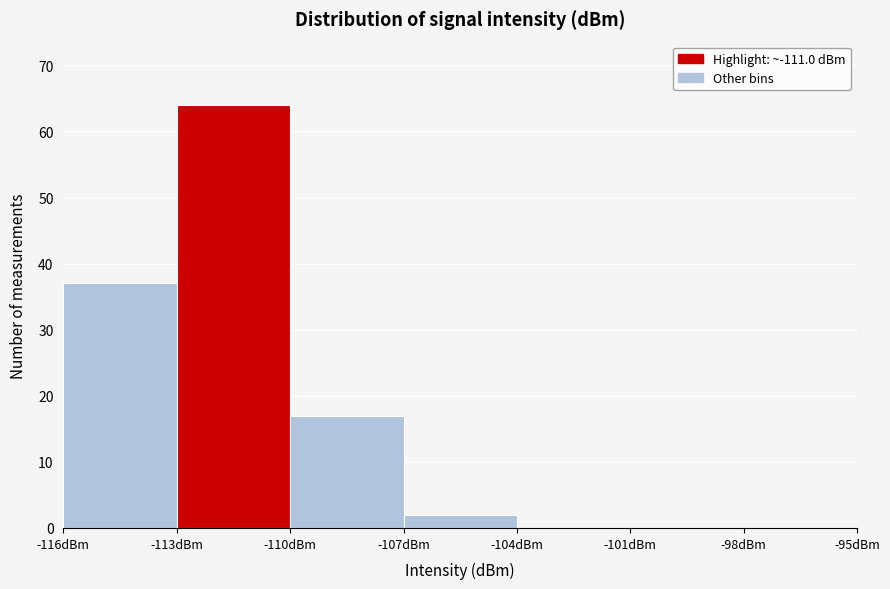

Reading left to right, list every bar in this chart as the range it spans on the x-axis followed by its height. The values are not printed on the chart, so give them approximately, as read against the axis.

-116 to -113: 37
-113 to -110: 64
-110 to -107: 17
-107 to -104: 2
-104 to -101: 0
-101 to -98: 0
-98 to -95: 0